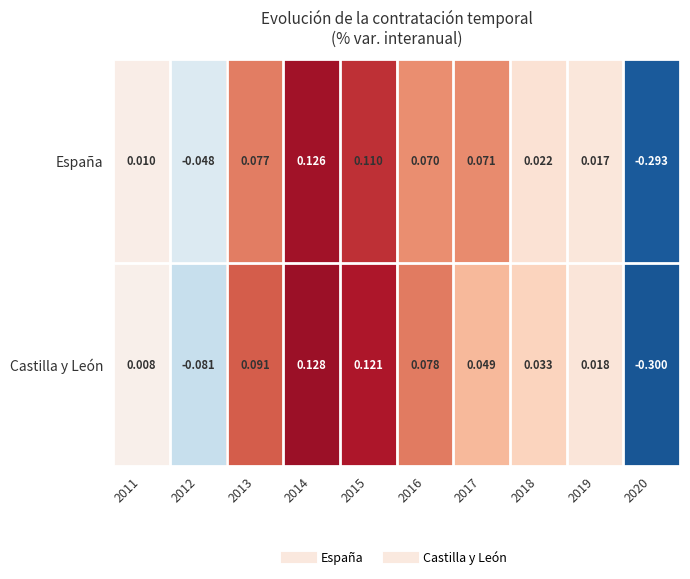

List the series in order of their overall mean, highest first.

España, Castilla y León